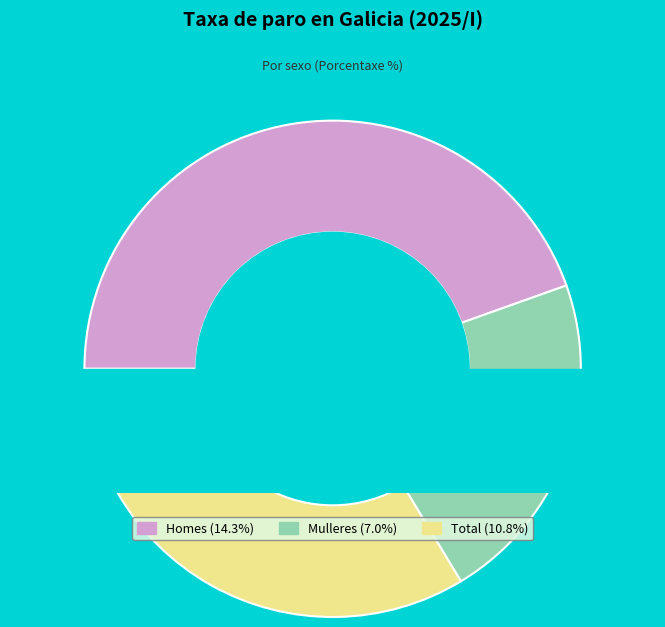

What percentage is the Total slice, to the nearest percent?

34%